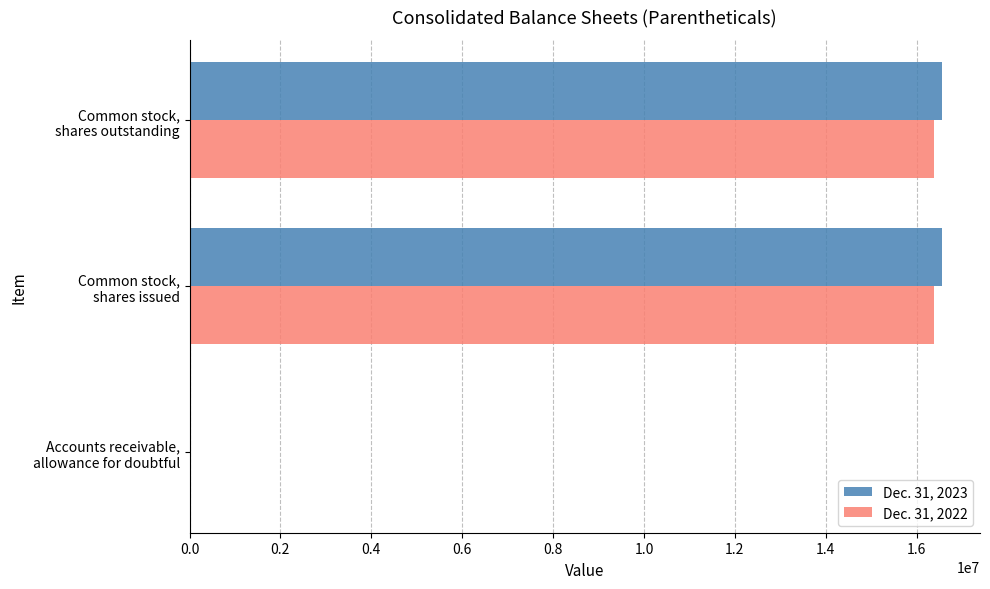

How many Dec. 31, 2023 values are between 4237 and 16564712?

3